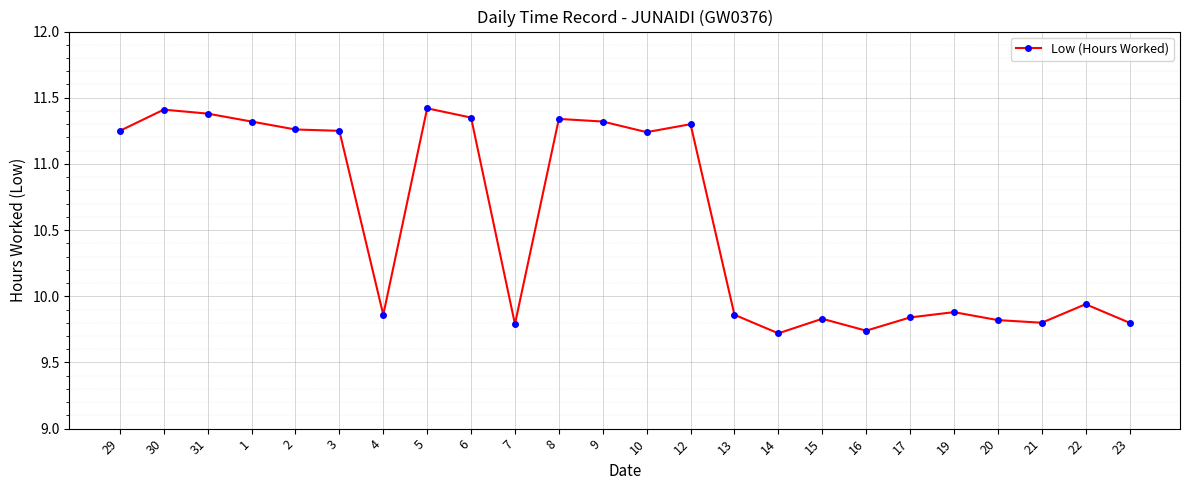

At which label does the data first exceed 11?

29